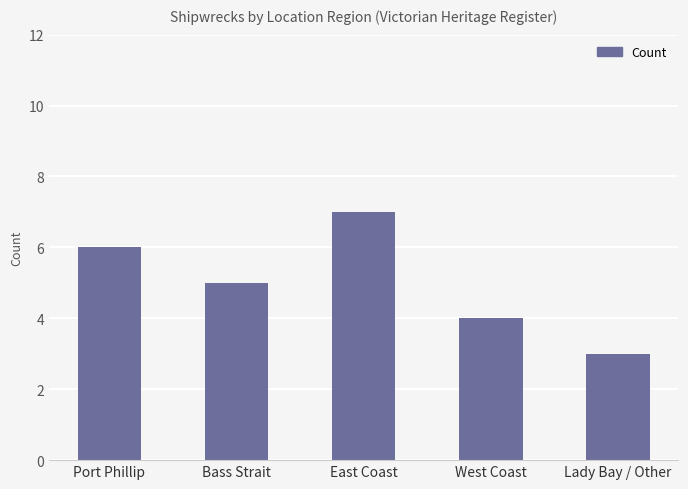

Approximately how many times larger is the value at West Coast compared to Port Phillip?

0.7